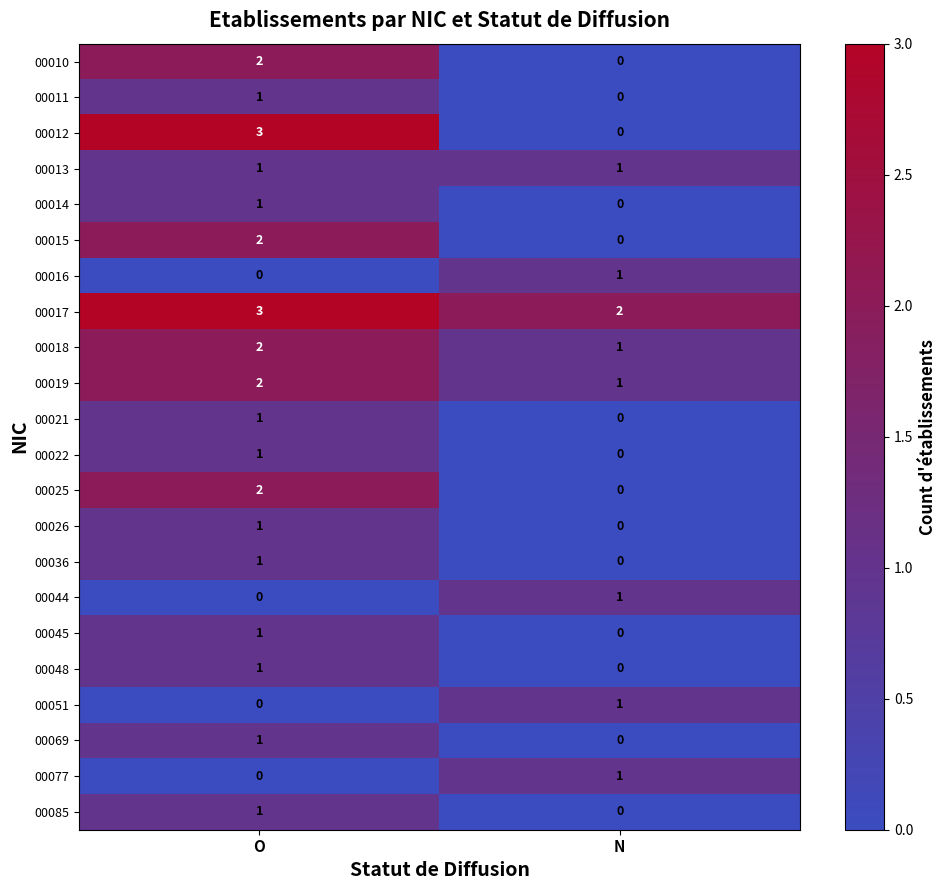

At which label does 00021 reach its minimum?

N